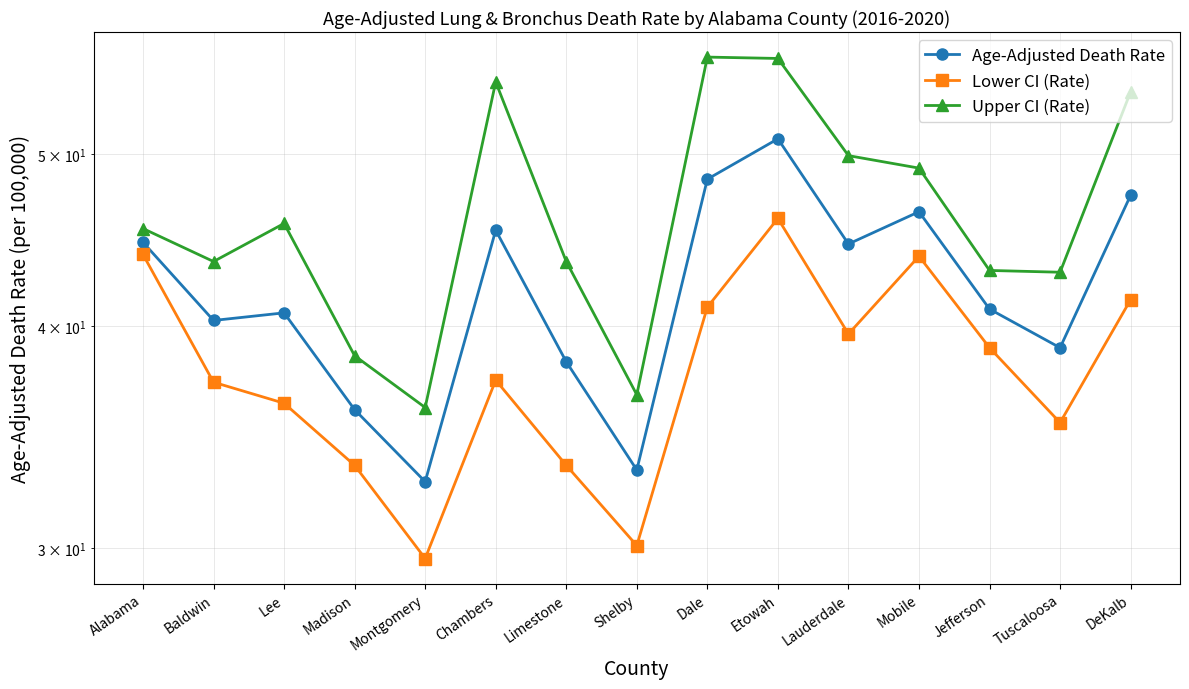

How many data points in Upper CI (Rate) are less than 45?

7